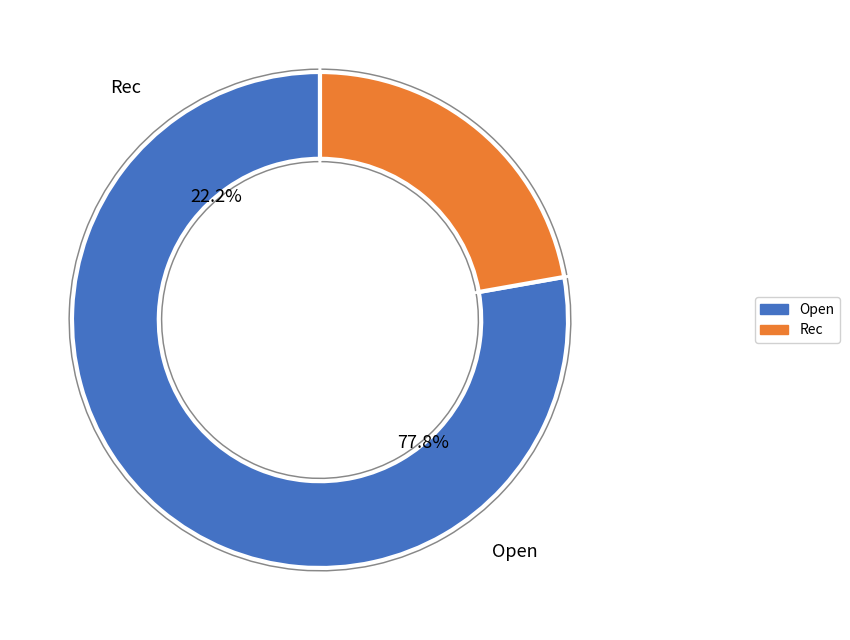

True or false: Open accounts for 78% of the total.

True